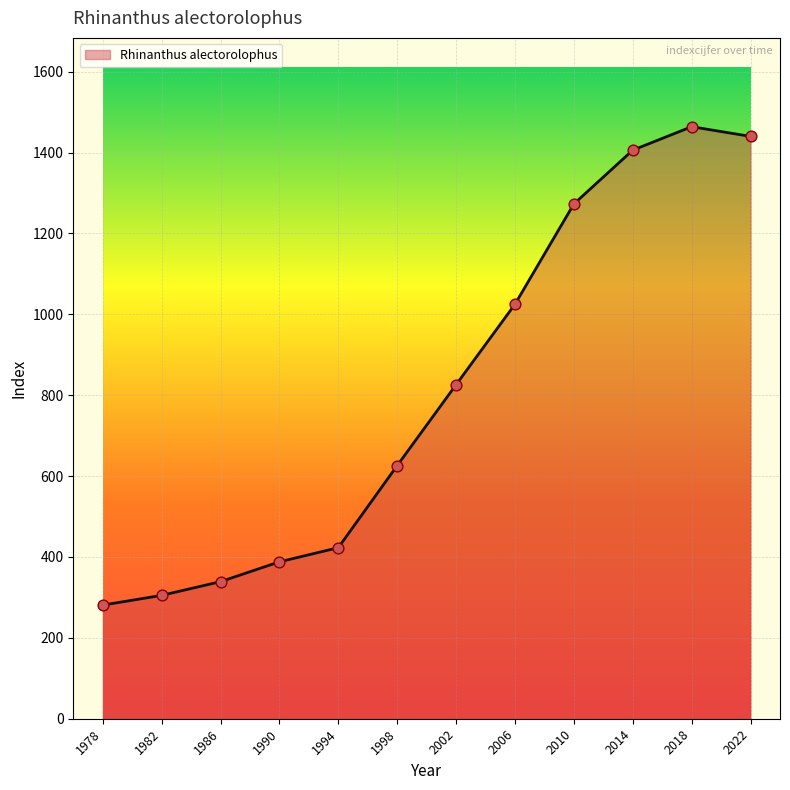

What is the change in value from 2002 to 2006?

+199